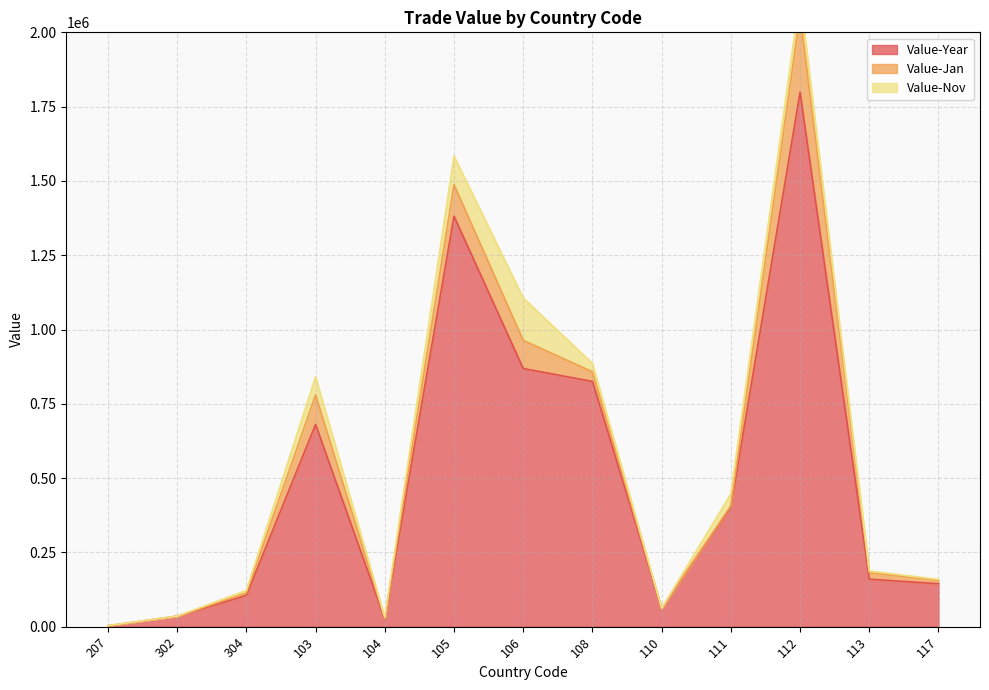

How many values in Value-Nov are above zero?

12